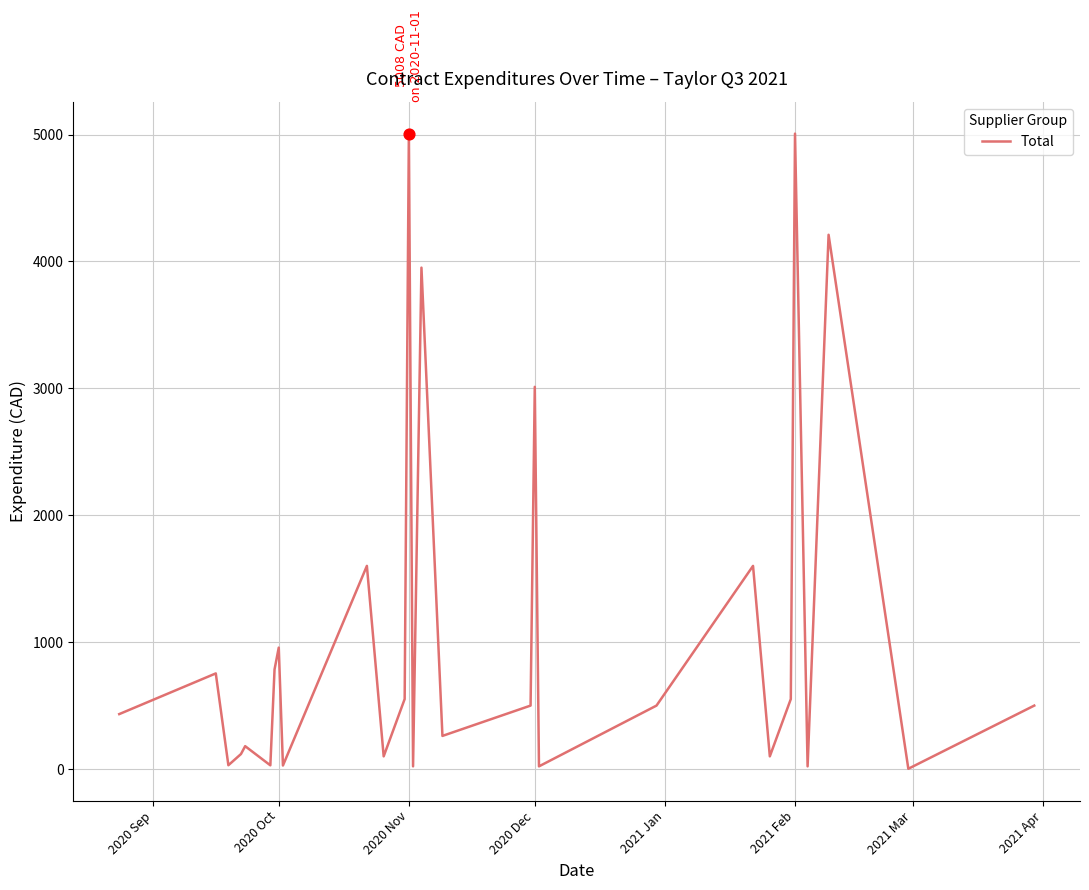

What is the difference between the maximum and minimum values?

5005.5